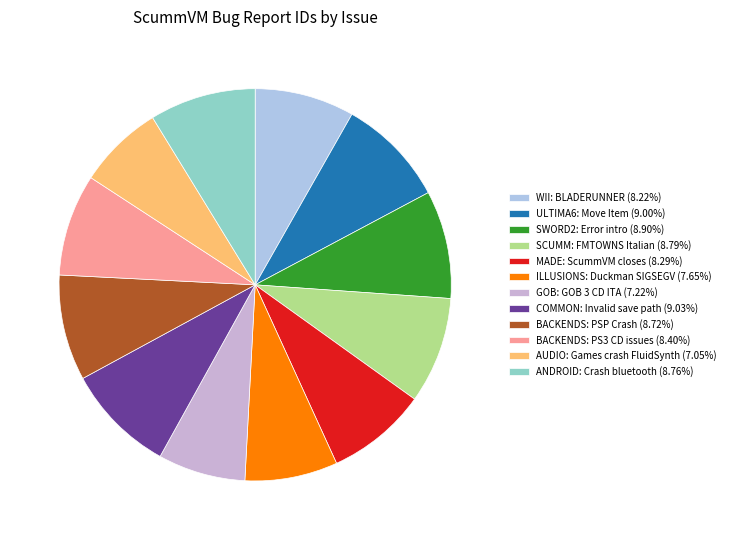

Is it true that ILLUSIONS: Duckman SIGSEGV is 8% of the pie?

True